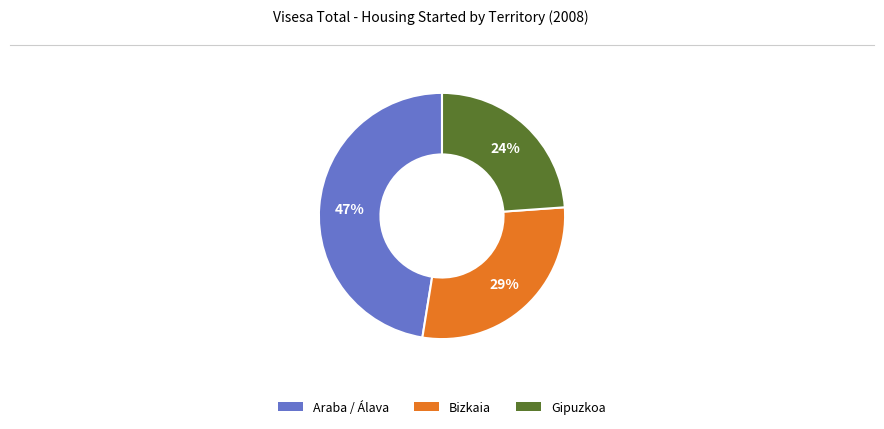

To the nearest percent, what is the average slice percentage?

33%